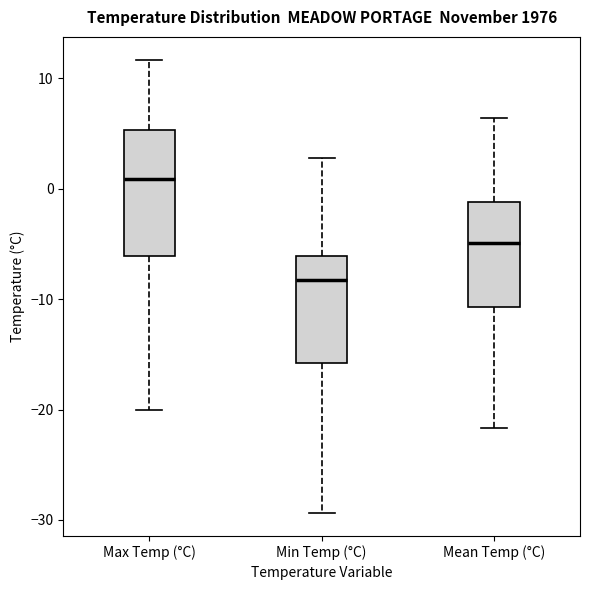

Which box is the tallest, from its lower edge to its upper edge?

Max Temp (°C)